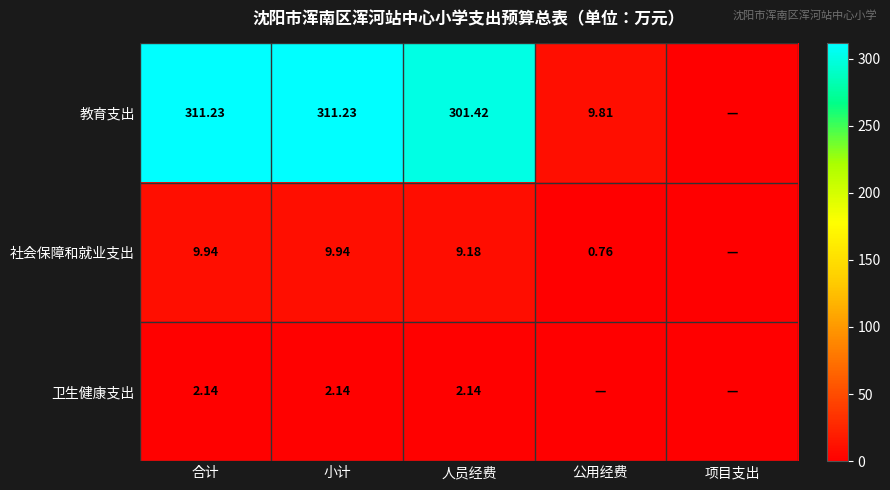

Which category has the highest value across all series?

合计